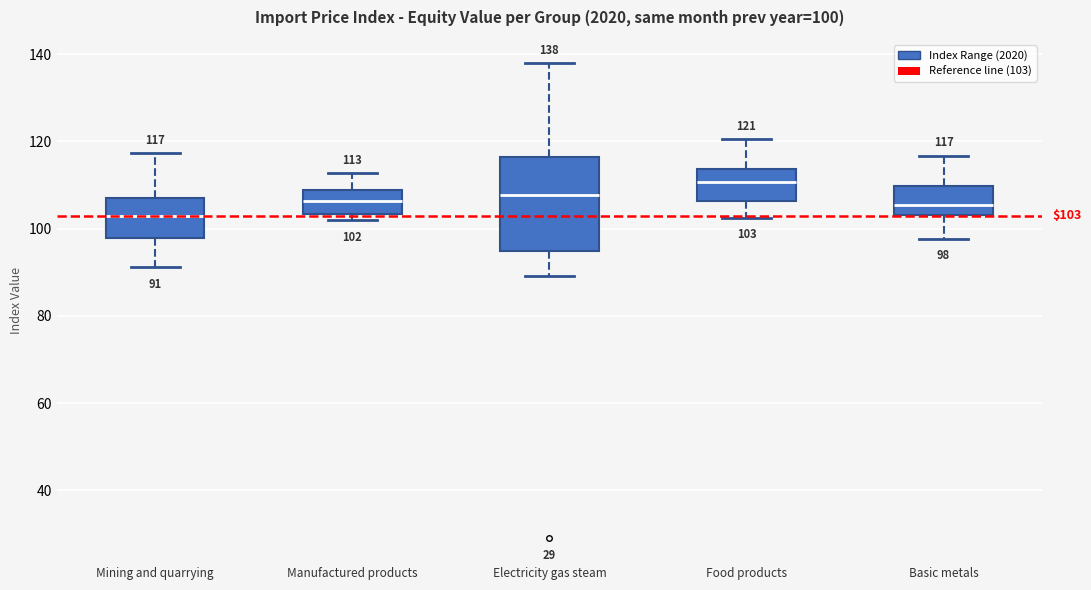

Which box has the lowest median line?

Mining and quarrying